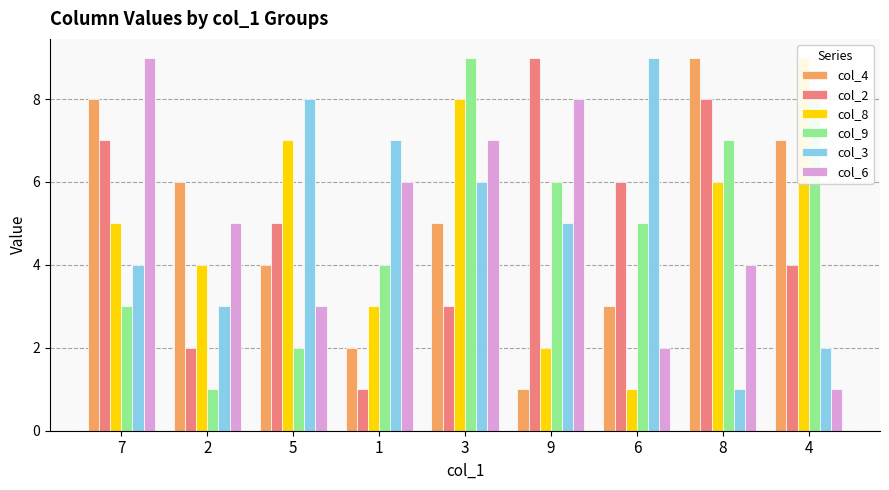

How many data points in col_8 are above 5?

4